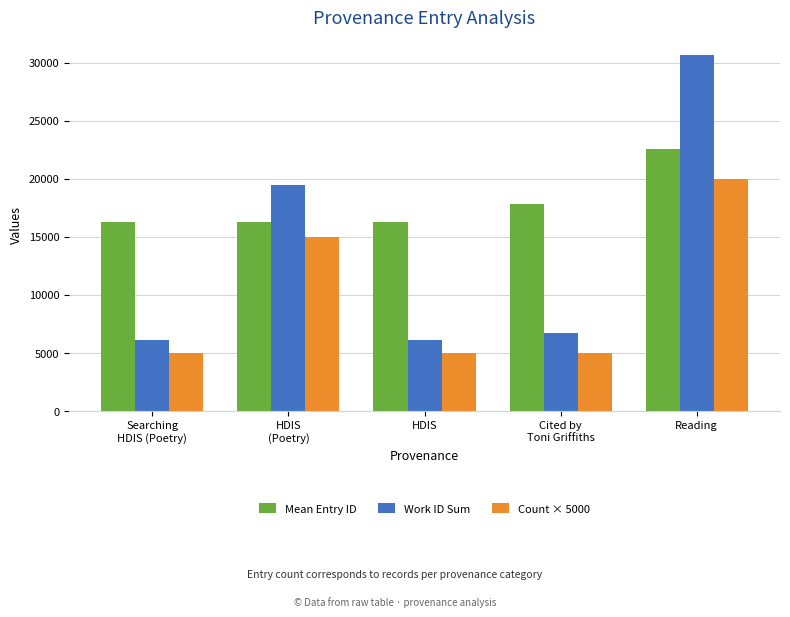

Which series has the widest spread of values?

Work ID Sum